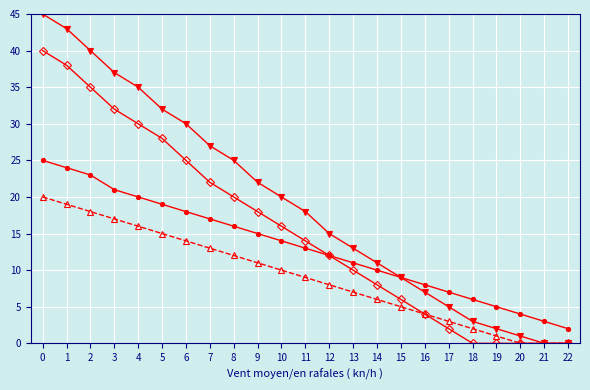

What is the greatest value displayed?

45